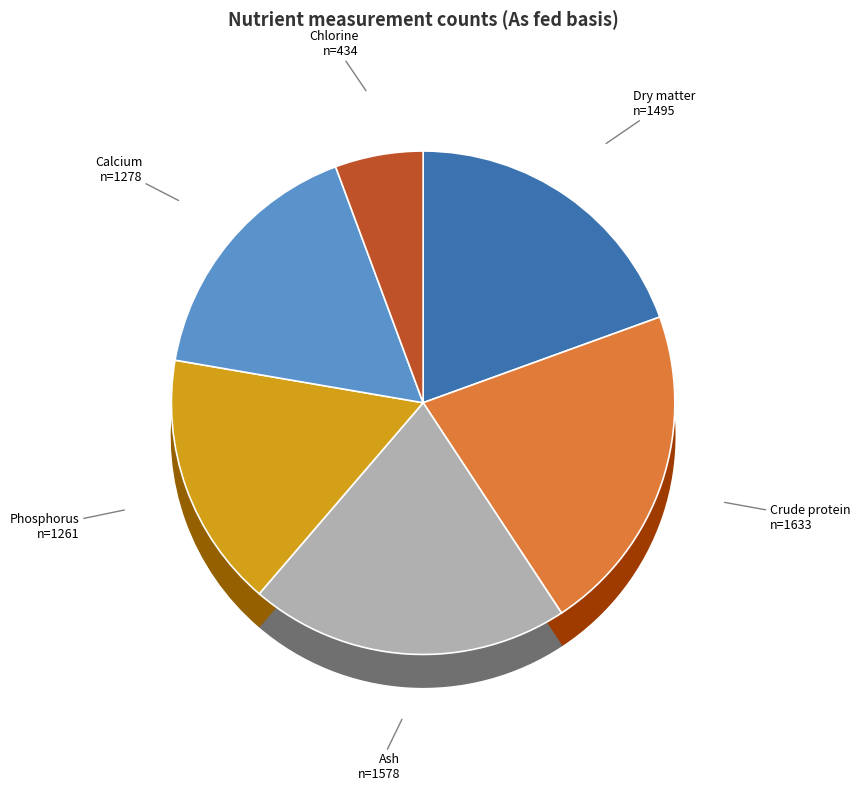

To the nearest percent, what percentage of the pie is Ash
n=1578?

21%